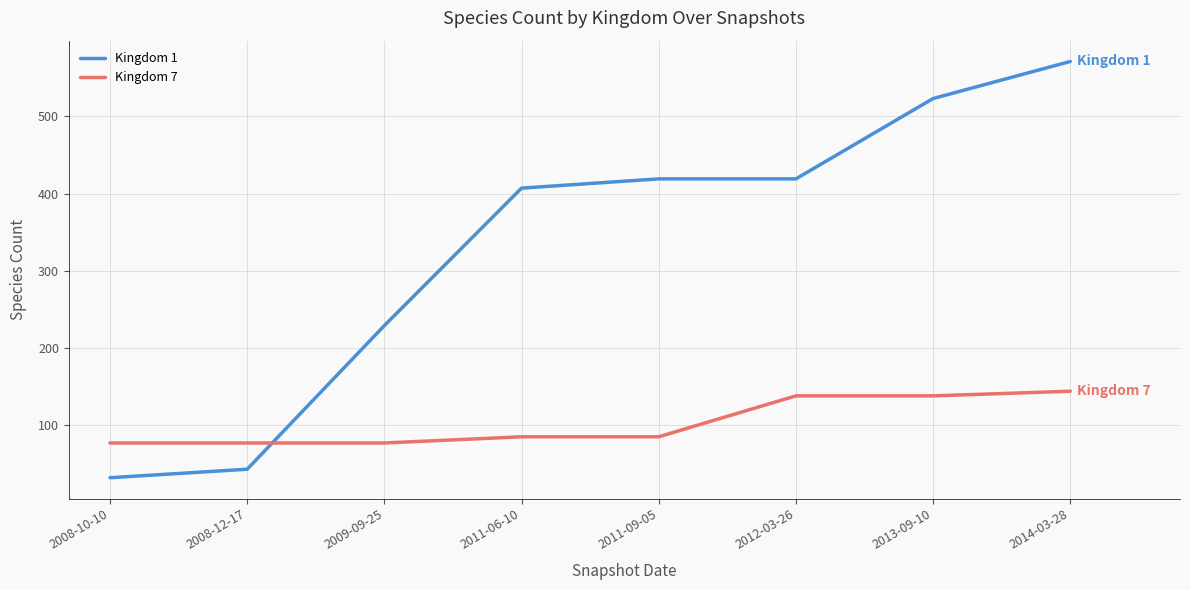

What is the highest value of the Kingdom 7 series?

144